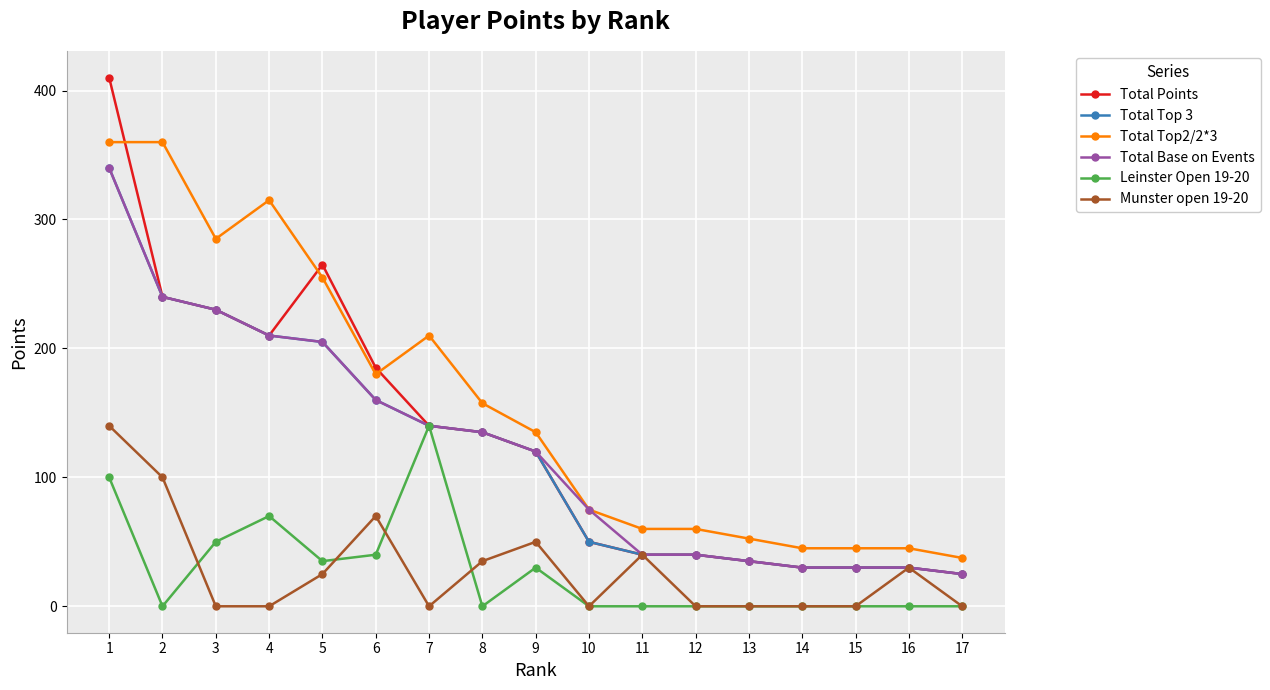

Is the value of Total Base on Events at 5 greater than the value of Munster open 19-20 at 11?

Yes